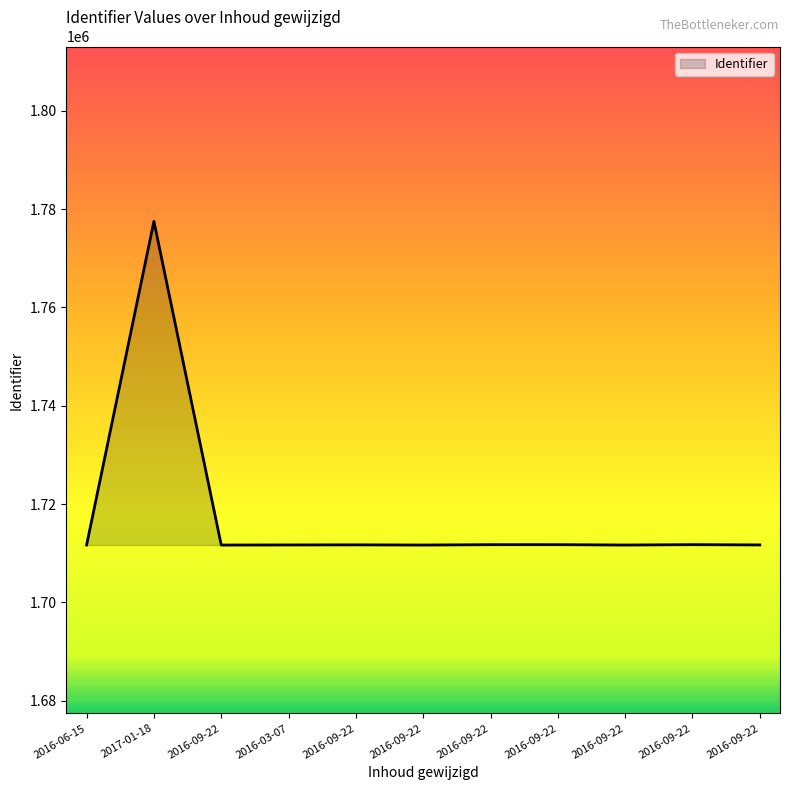

How many lines are shown in the chart?

1